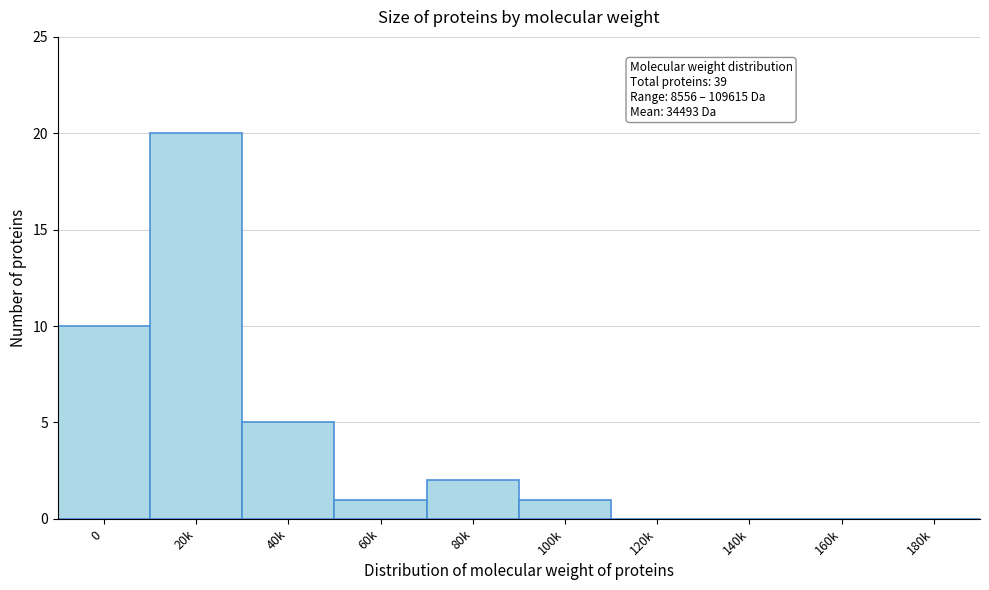

Reading left to right, list all the values displayed in this chart.

0=10	20k=20	40k=5	60k=1	80k=2	100k=1	120k=0	140k=0	160k=0	180k=0